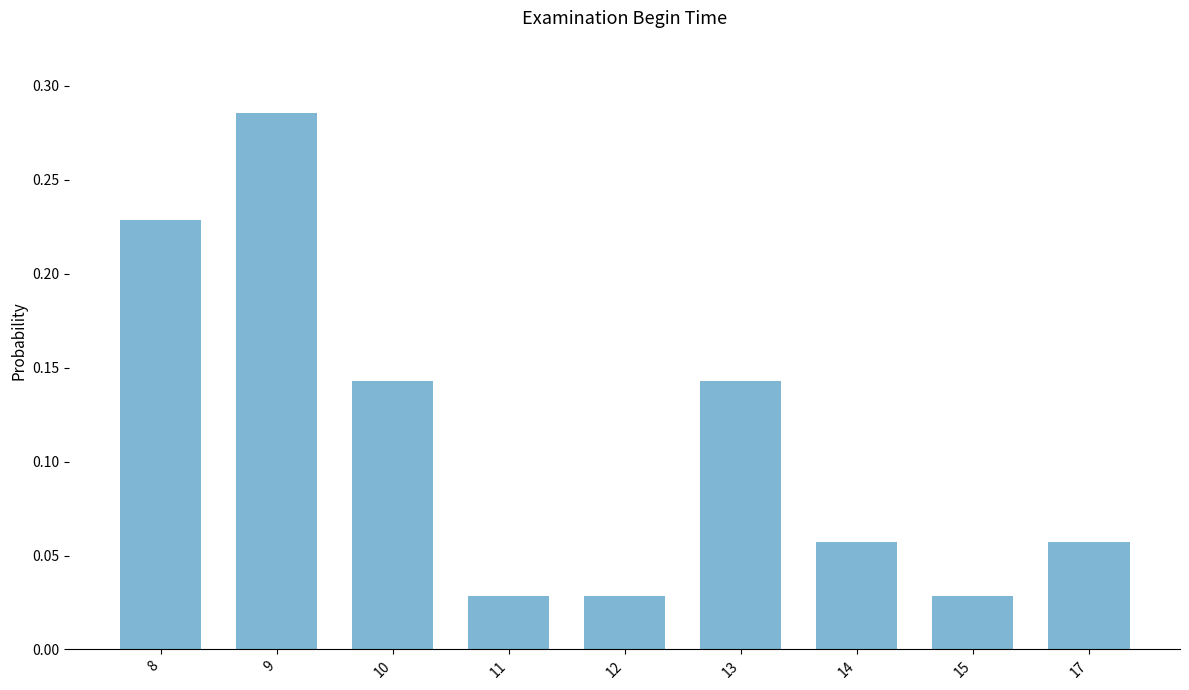

The chart shows a value of 0.1 at 8. True or false?

False